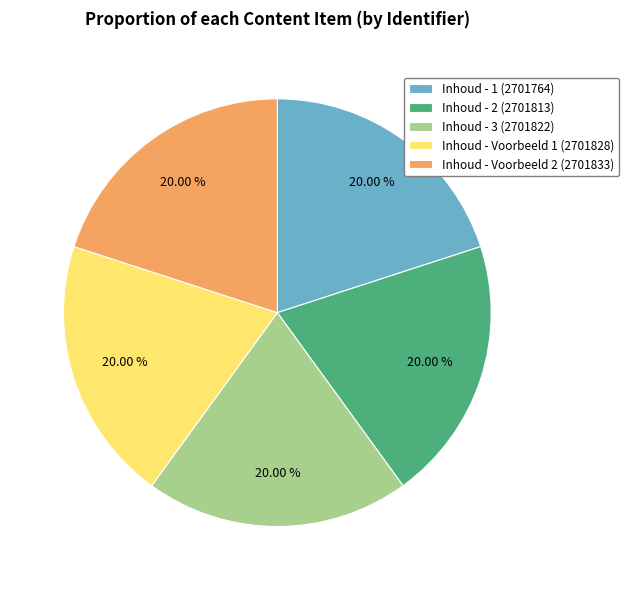

Do Inhoud - Voorbeeld 1 (2701828) and Inhoud - 2 (2701813) together represent more than half of the pie?

No